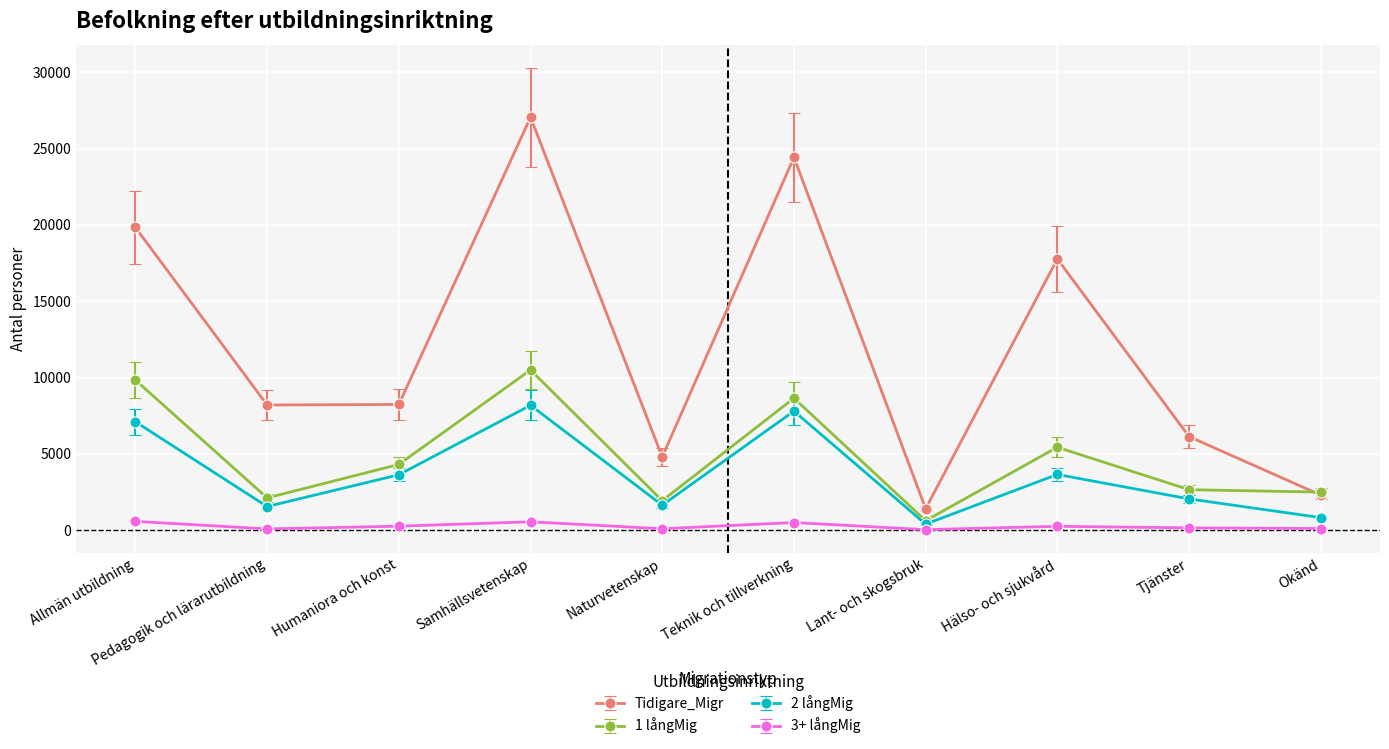

Does the chart display data point markers on the line(s)?

Yes